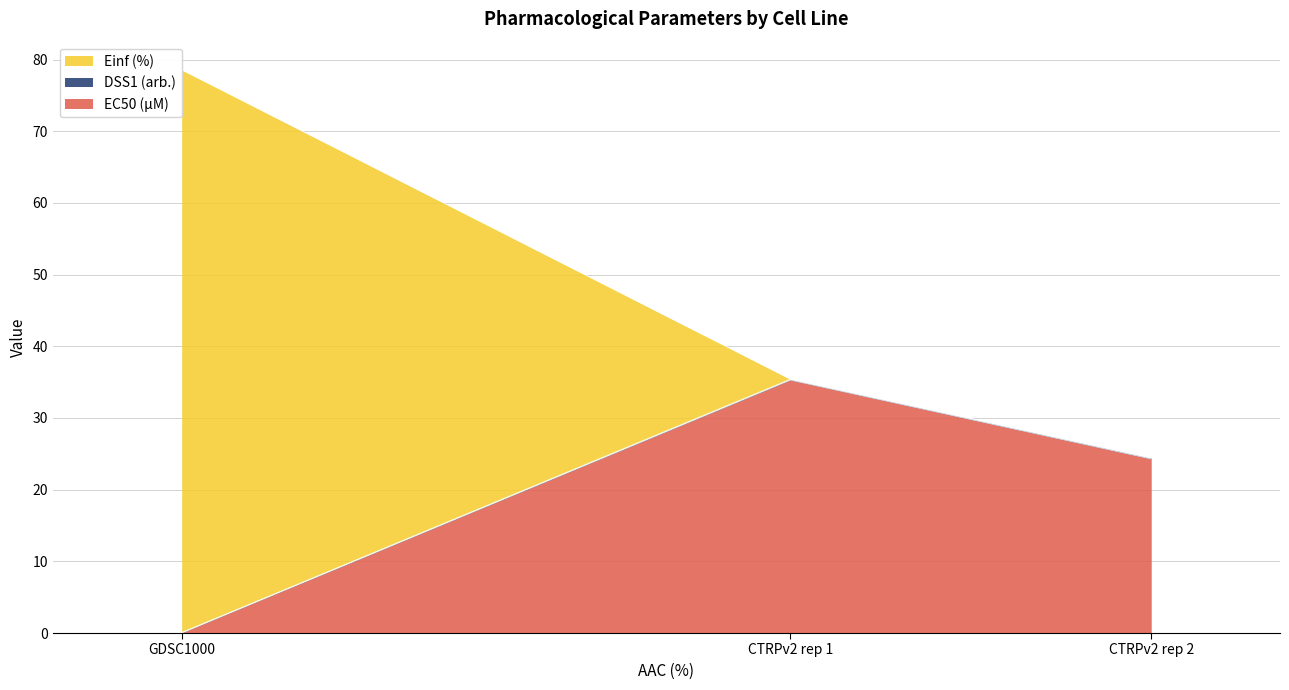

Between CTRPv2 rep 1 and GDSC1000, which is larger?

CTRPv2 rep 1